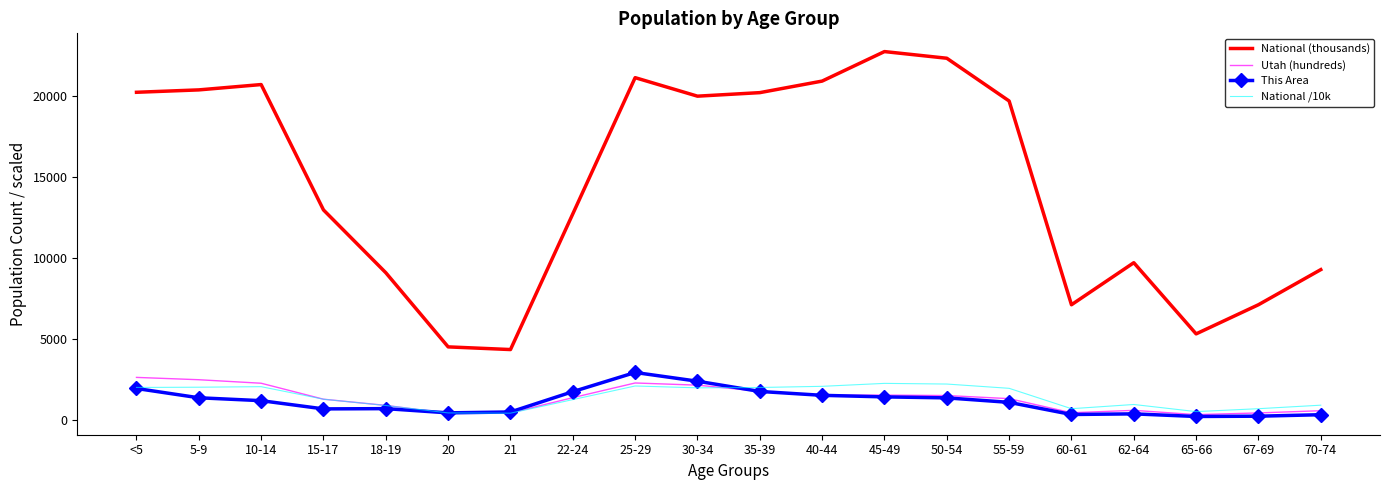

The This Area series shows 250.0 at 67-69. True or false?

True